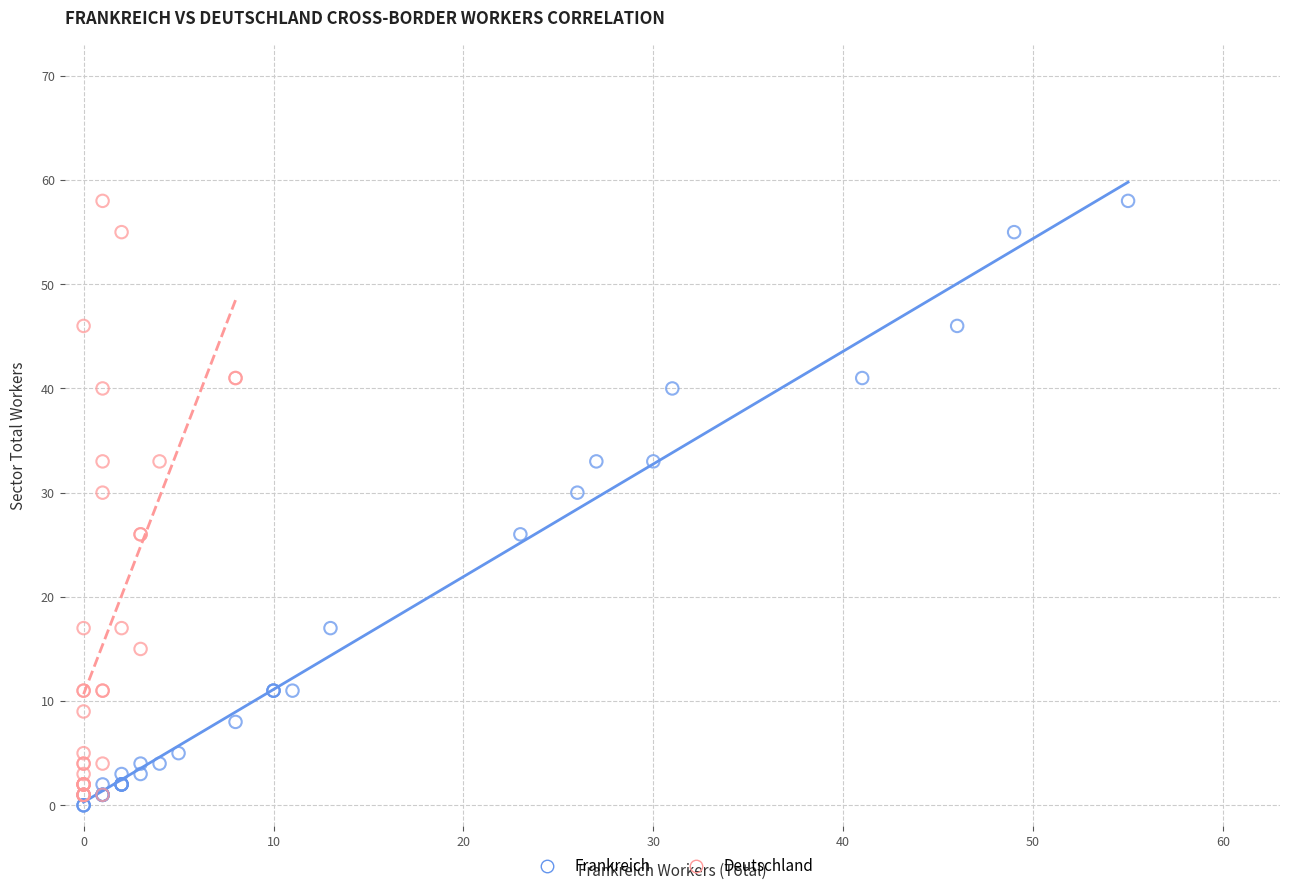

Which series has the largest Y range (max minus min)?

Frankreich